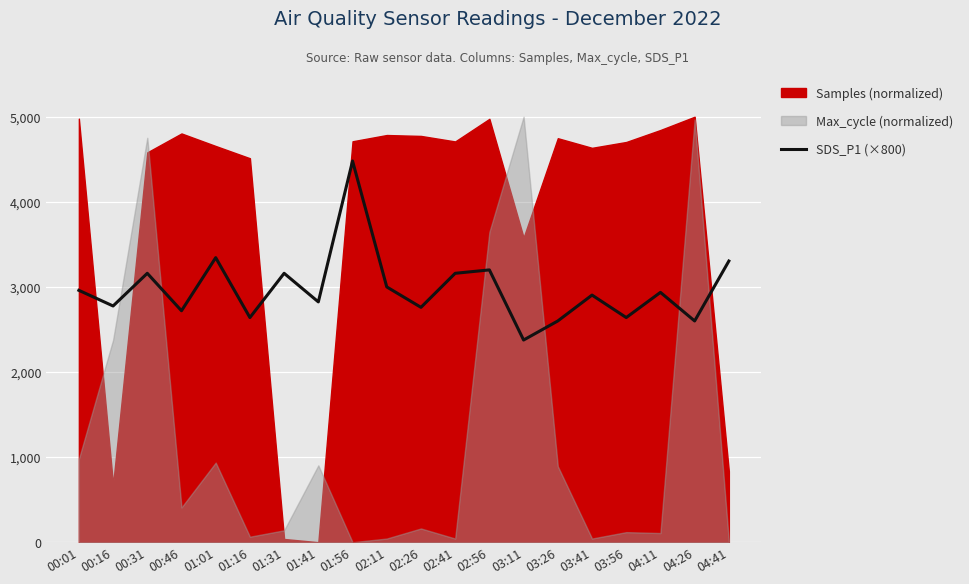

At which category does the chart reach its minimum across all series?

03:11